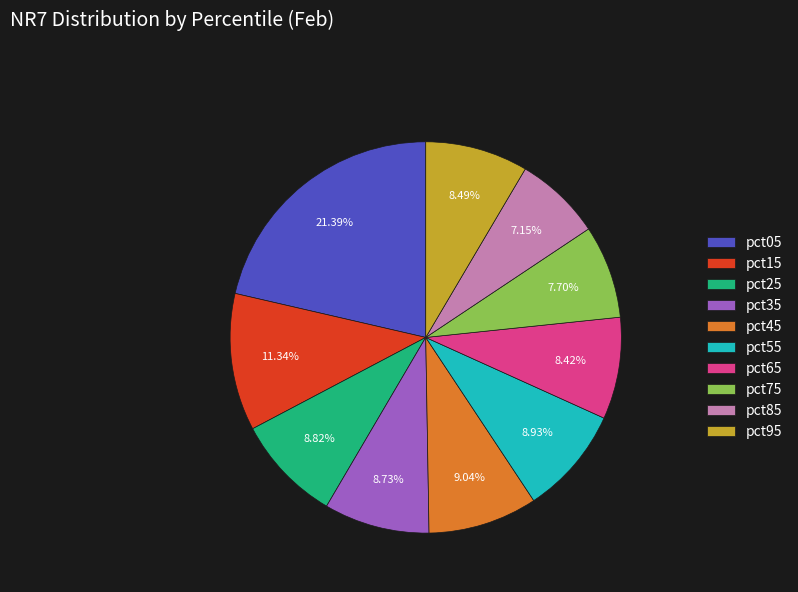

To the nearest percent, what is the combined percentage of pct15 and pct75?

19%